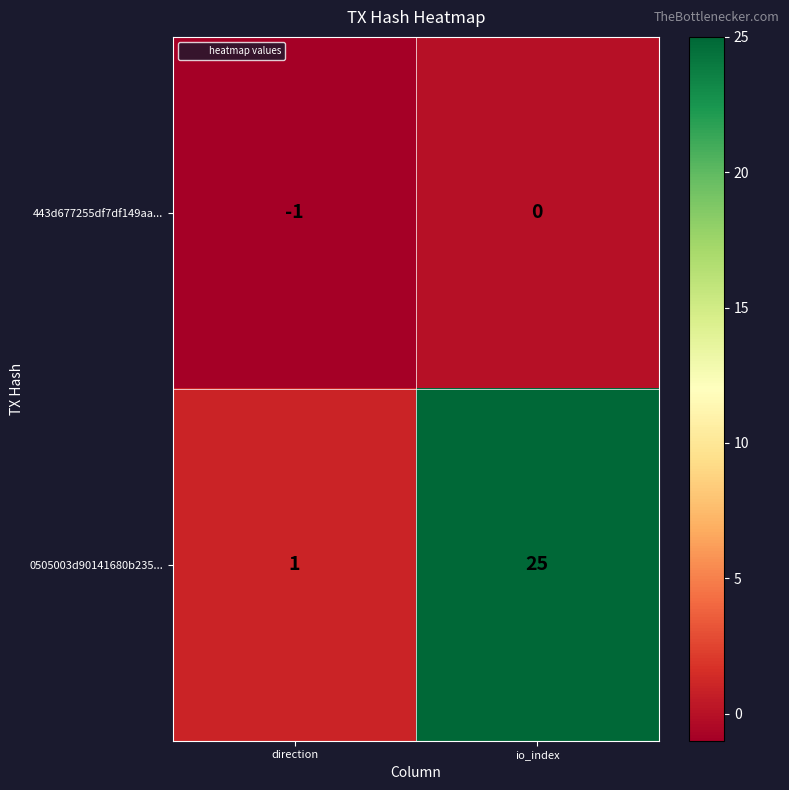

Rank the series by their maximum value, from lowest to highest.

443d677255df7df149aa..., 0505003d90141680b235...